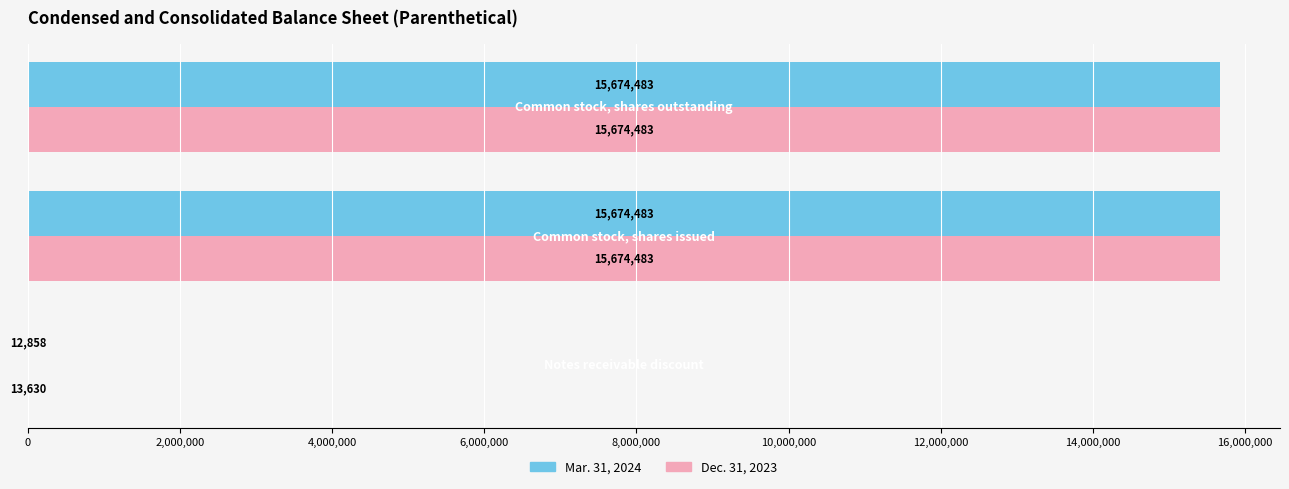

What is the sum of all Dec. 31, 2023 values?

31362596